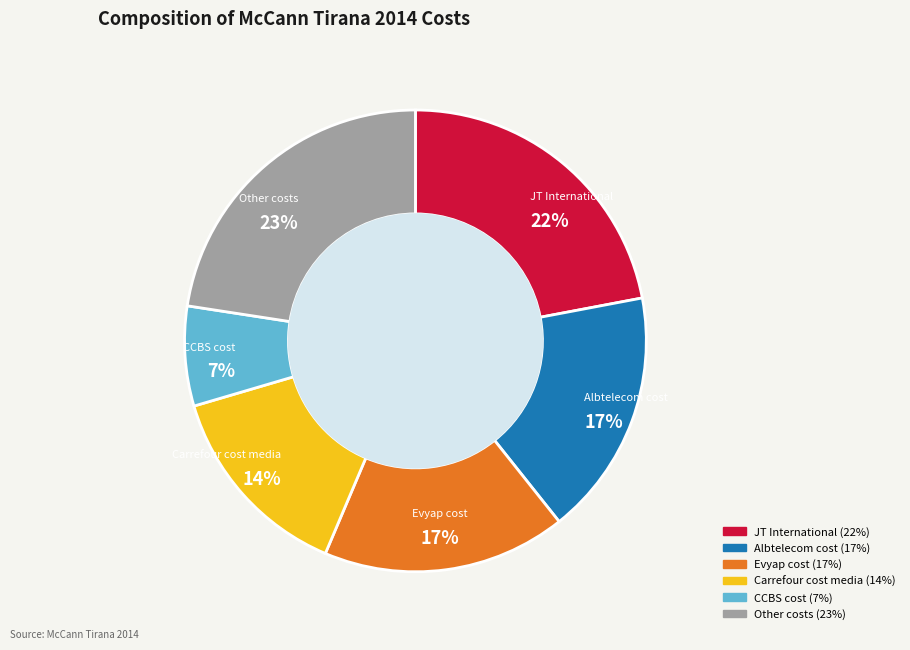

To the nearest percent, what is the difference between the largest and smallest slice percentages?

16%